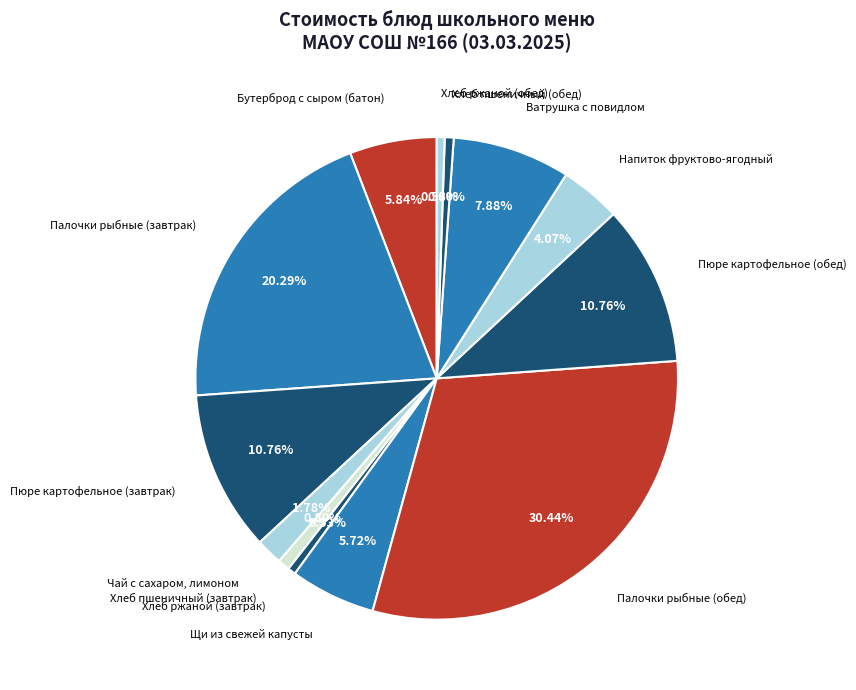

Count the number of slices in the pie.

13